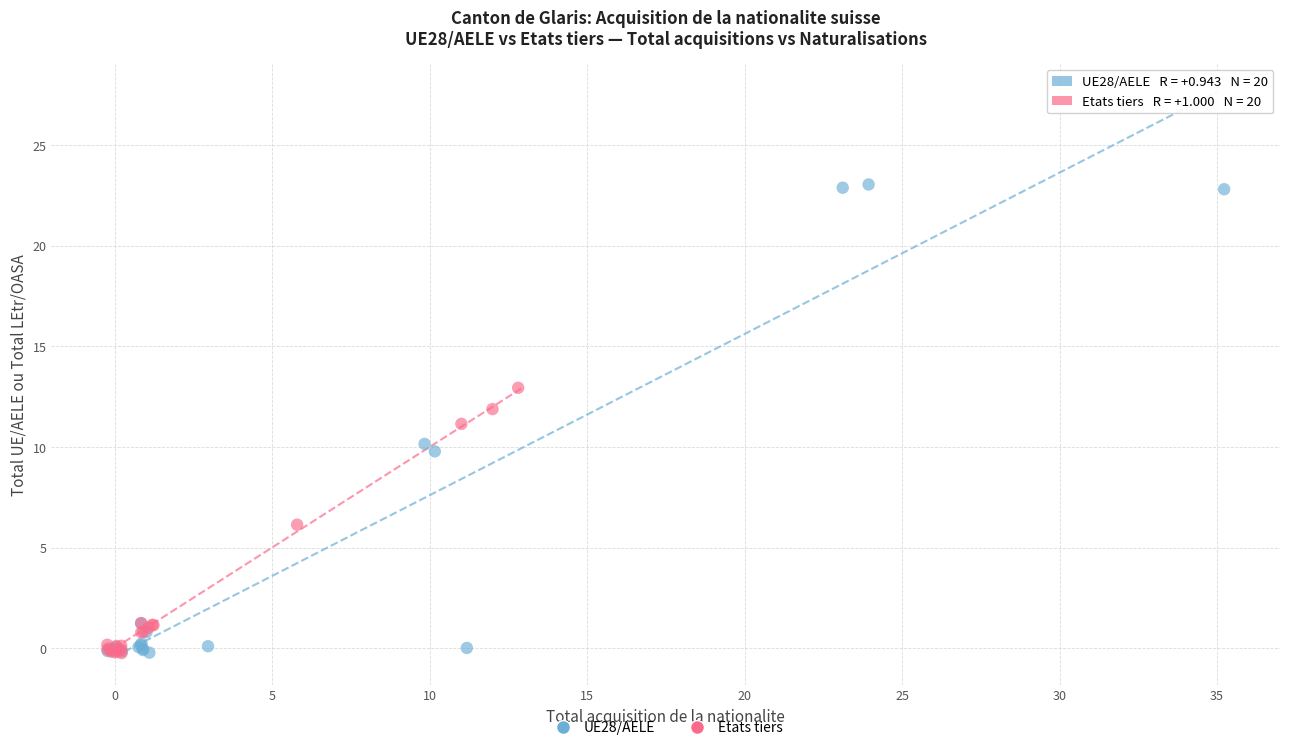

Which series has the largest Y range (max minus min)?

UE28/AELE